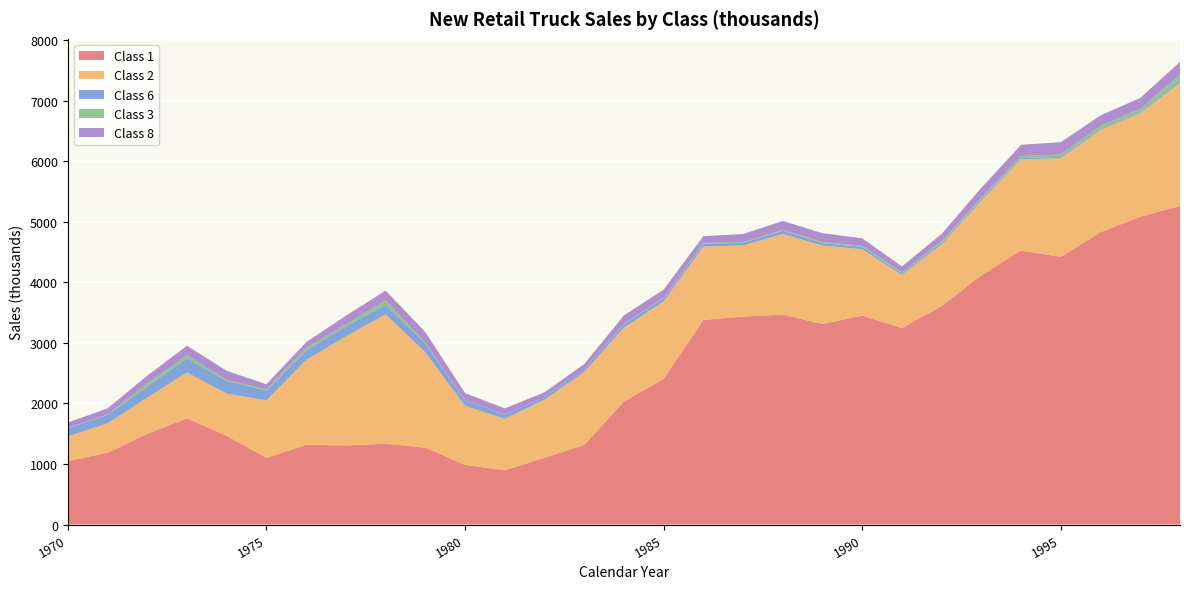

Reading left to right, extract all data points from this chart.

Class 1: 1970=1049	1971=1185	1972=1498	1973=1754	1974=1467	1975=1101	1976=1318	1977=1306	1978=1334	1979=1271	1980=985	1981=896	1982=1102	1983=1314	1984=2031	1985=2408	1986=3380	1987=3435	1988=3467	1989=3313	1990=3451	1991=3246	1992=3608	1993=4119	1994=4527	1995=4422	1996=4829	1997=5085	1998=5263
Class 2: 1970=408	1971=488	1972=599	1973=758	1974=696	1975=952	1976=1401	1977=1803	1978=2140	1979=1574	1980=975	1981=850	1982=961	1983=1207	1984=1224	1985=1280	1986=1214	1987=1175	1988=1333	1989=1297	1990=1097	1991=876	1992=1021	1993=1232	1994=1506	1995=1631	1996=1690	1997=1712	1998=2036
Class 6: 1970=133	1971=140	1972=182	1973=236	1974=207	1975=159	1976=153	1977=163	1978=156	1979=146	1980=90	1981=72	1982=44	1983=47	1984=55	1985=48	1986=45	1987=44	1988=54	1989=39	1990=38	1991=22	1992=28	1993=27	1994=20	1995=23	1996=19	1997=18	1998=32
Class 3: 1970=6	1971=6	1972=55	1973=50	1974=21	1975=23	1976=43	1977=36	1978=73	1979=15	1980=4	1981=1	1982=1	1983=0	1984=6	1985=11	1986=12	1987=14	1988=14	1989=19	1990=21	1991=21	1992=26	1993=27	1994=35	1995=40	1996=52	1997=53	1998=102
Class 8: 1970=89	1971=99	1972=126	1973=155	1974=148	1975=83	1976=97	1977=141	1978=162	1979=174	1980=117	1981=100	1982=76	1983=82	1984=138	1985=134	1986=113	1987=131	1988=148	1989=145	1990=121	1991=99	1992=119	1993=158	1994=186	1995=201	1996=170	1997=179	1998=209